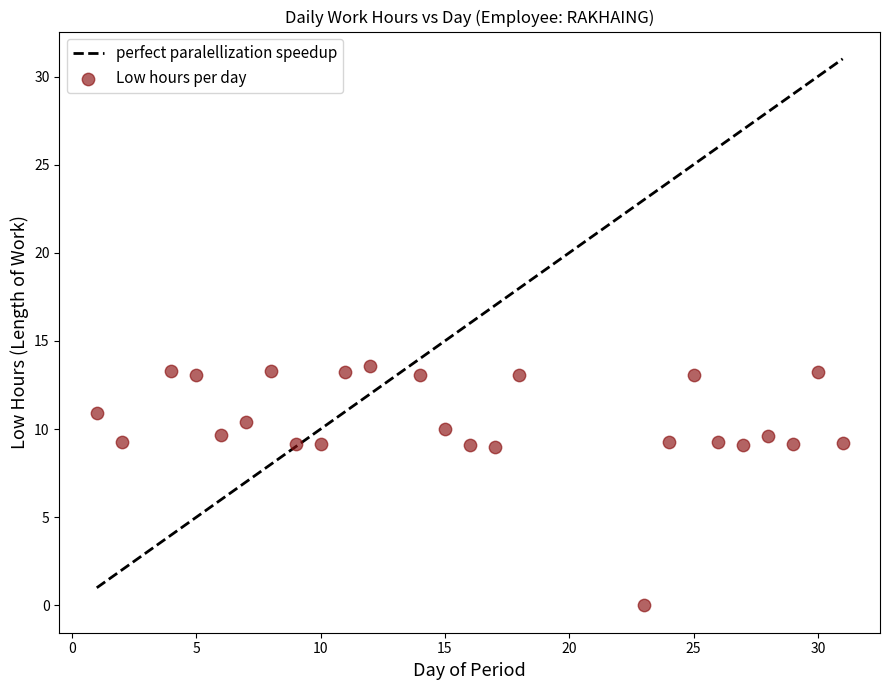

What is the range of X values (max minus min)?

30.0